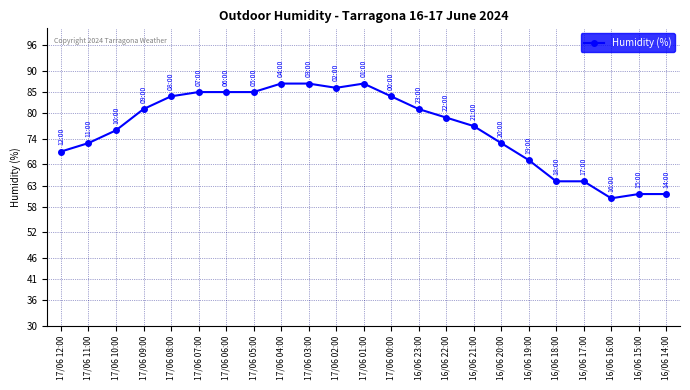

Is it true that the value at 16/06 18:00 is 13?

False